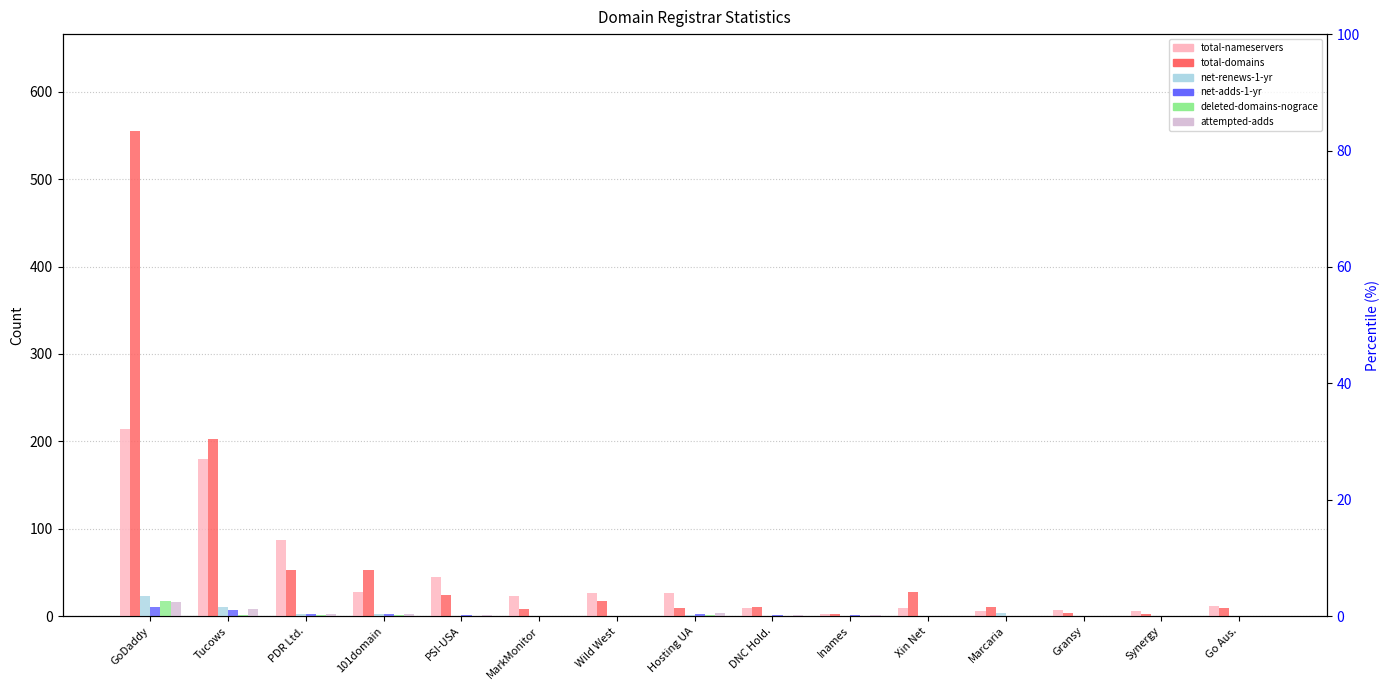

At how many categories does at least one series exceed 16?

9